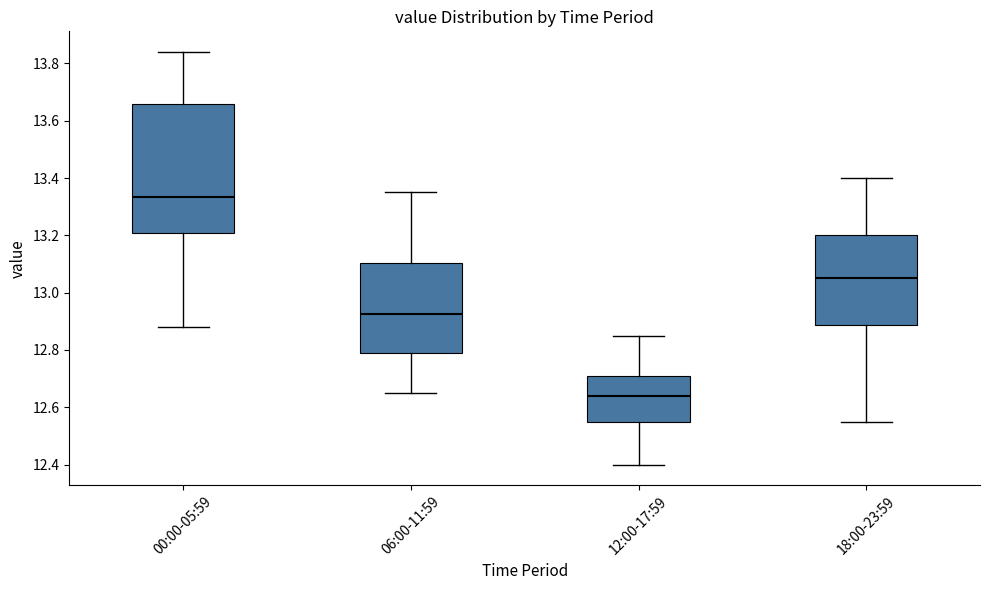

Which box has the lowest median line?

12:00-17:59